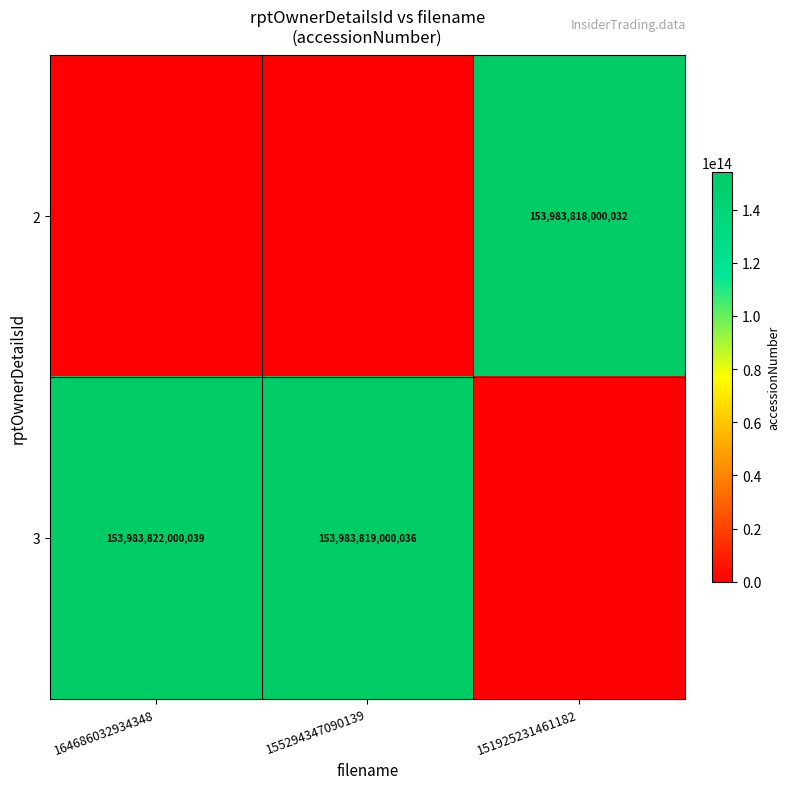

What is the total value across all series at 164686032934348?

153983822000039